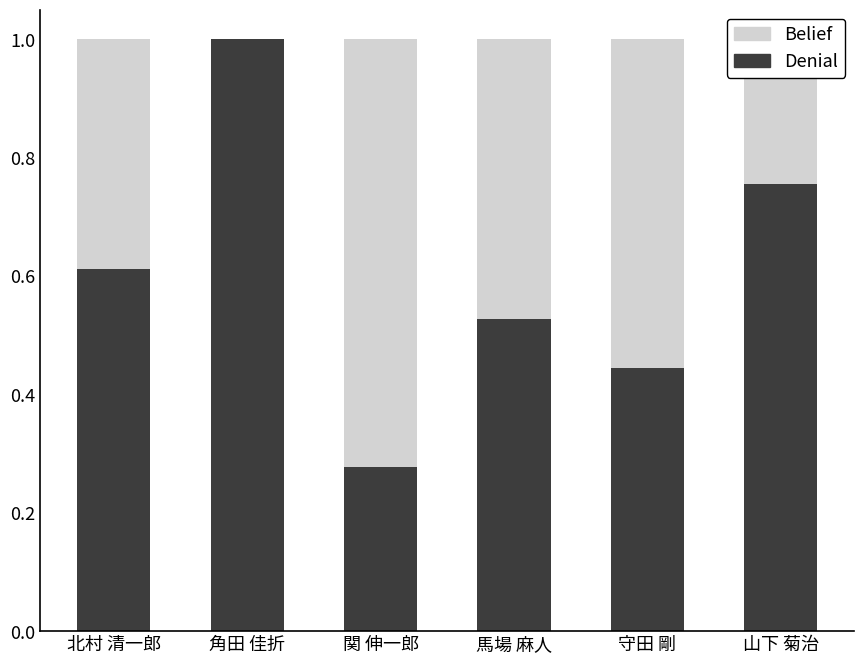

What is the maximum value for Denial?

1.0